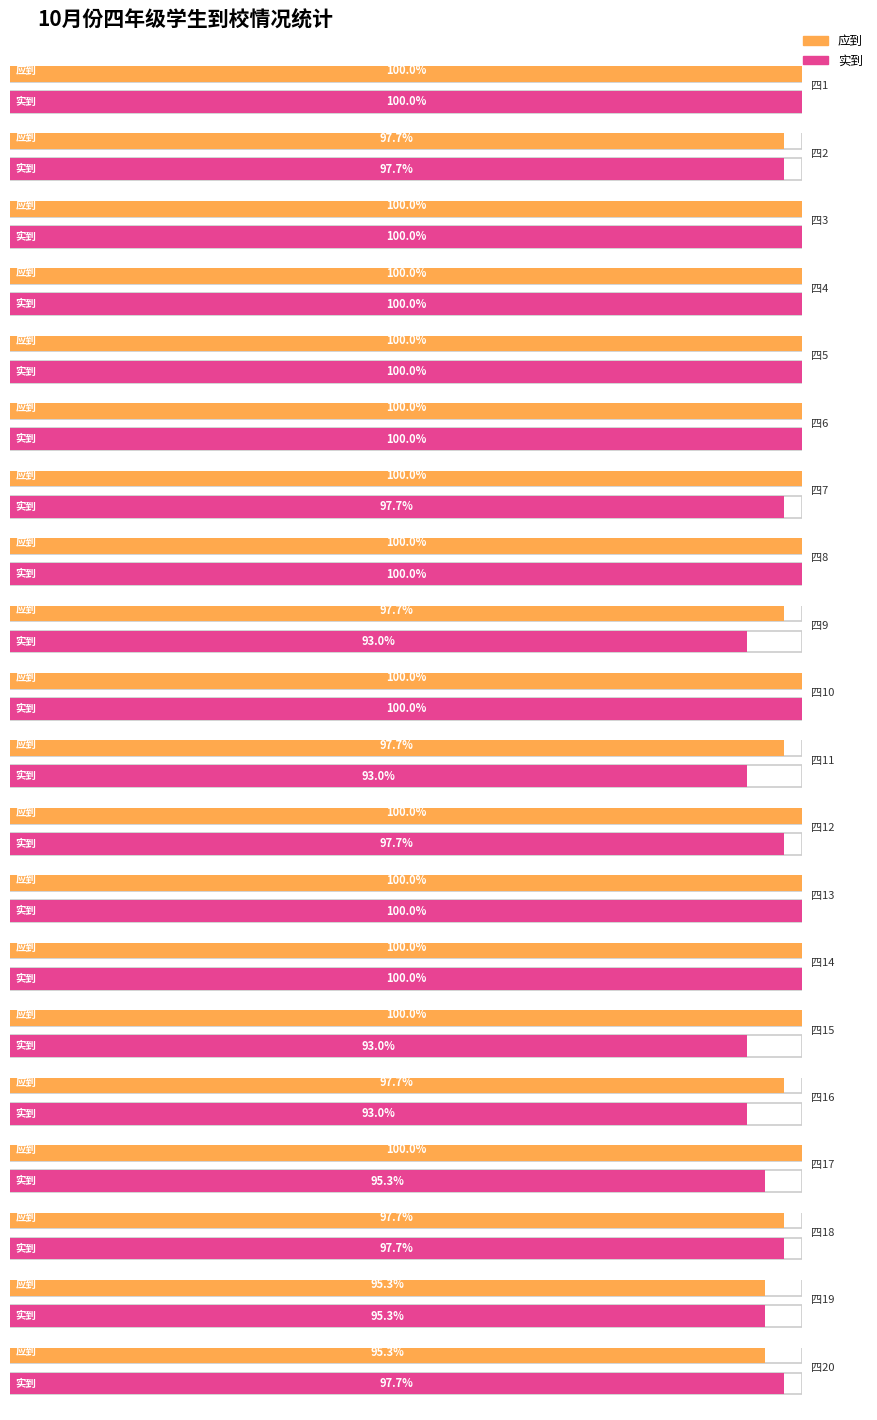

Between 四12 and 四17, which series saw the biggest shift?

实到